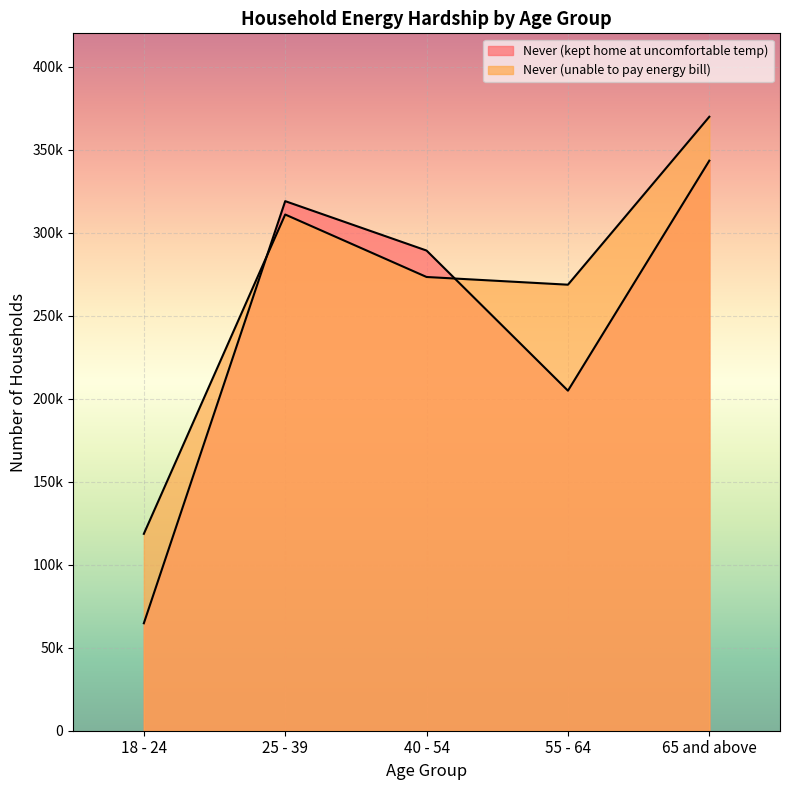

What are all the series names shown in the legend?

Never (kept home at uncomfortable temp), Never (unable to pay energy bill)